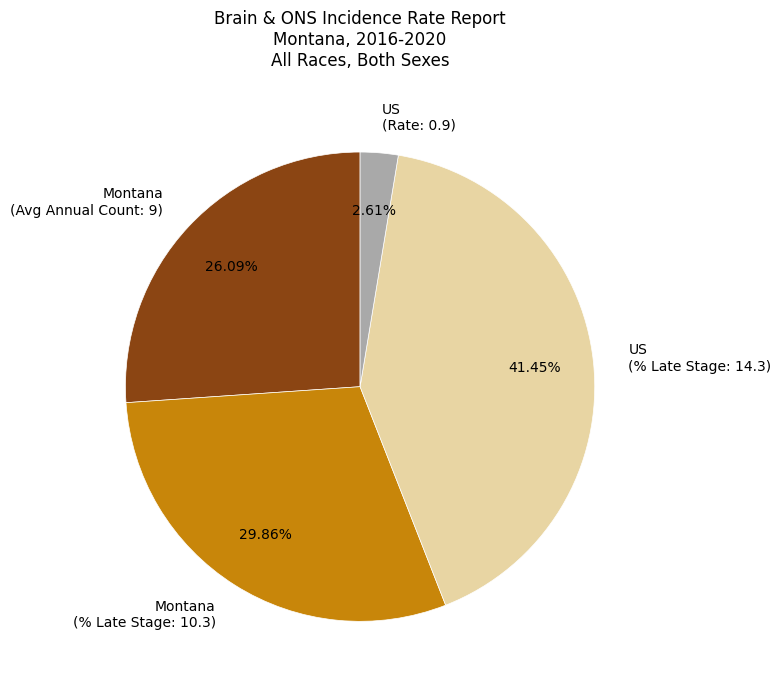

How many segments does this pie chart have?

4